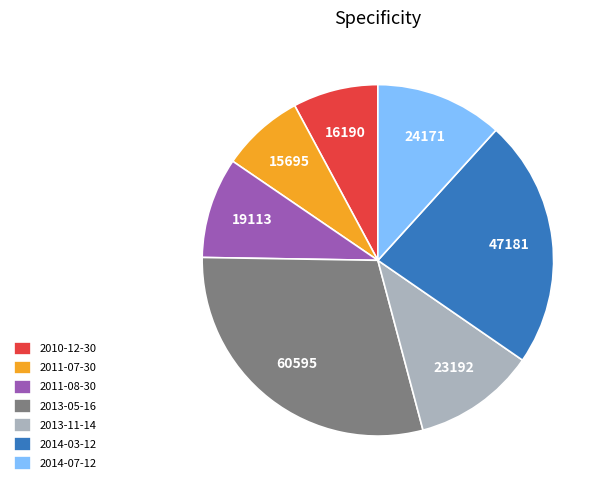

Which category has the biggest portion of the pie?

2013-05-16